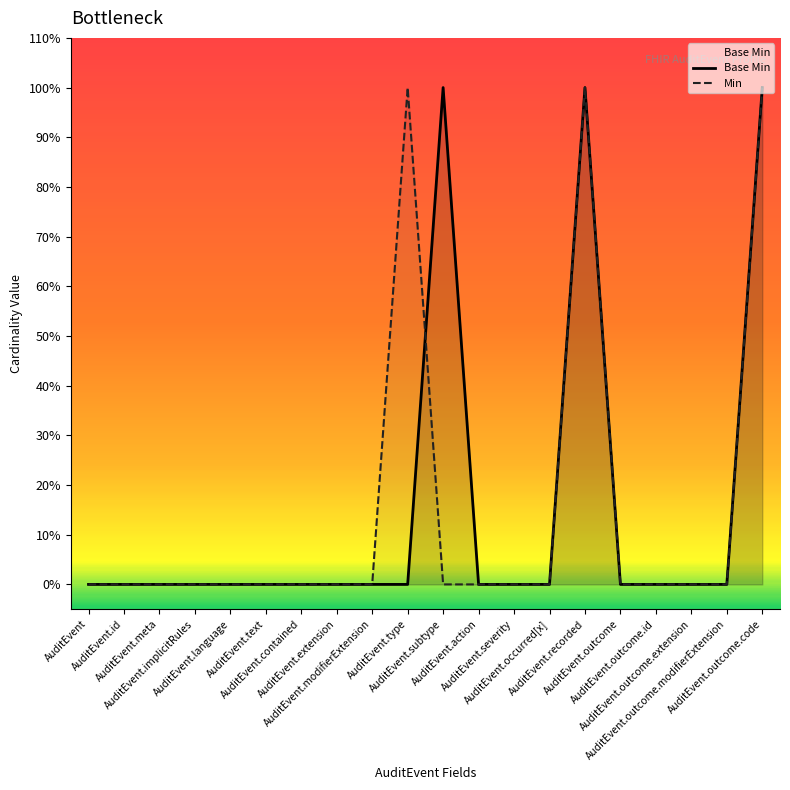

Reading left to right, extract all data points from this chart.

Base Min: 0	0	0	0	0	0	0	0	0	0	1	0	0	0	1	0	0	0	0	1
Min: 0	0	0	0	0	0	0	0	0	1	0	0	0	0	1	0	0	0	0	1